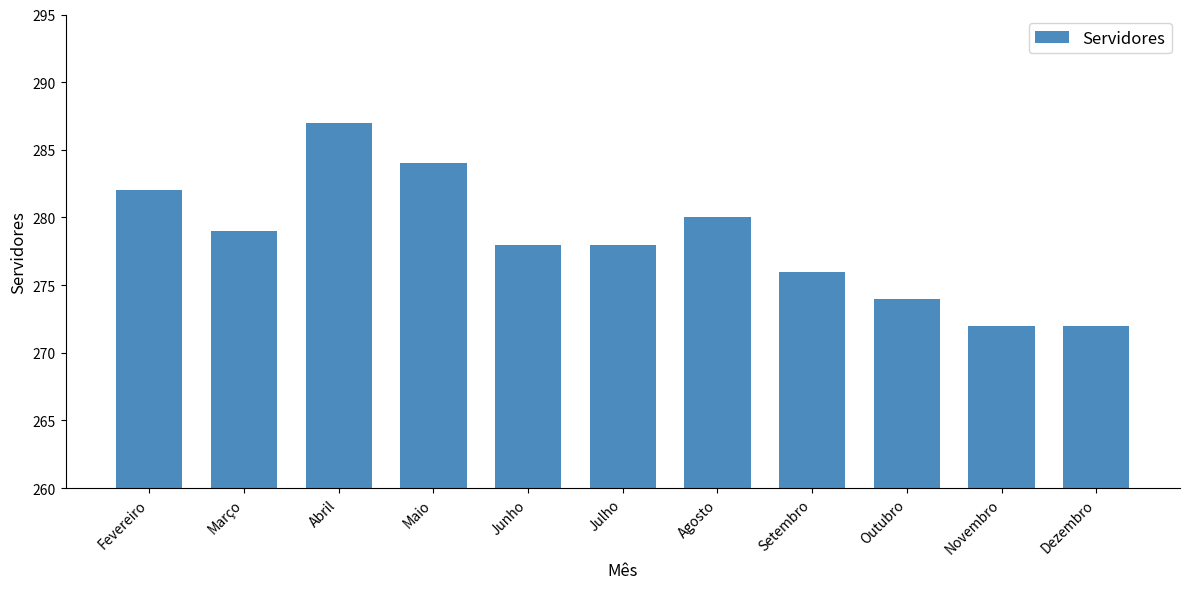

What is the ratio of the value at Julho to the value at Novembro?

1.0